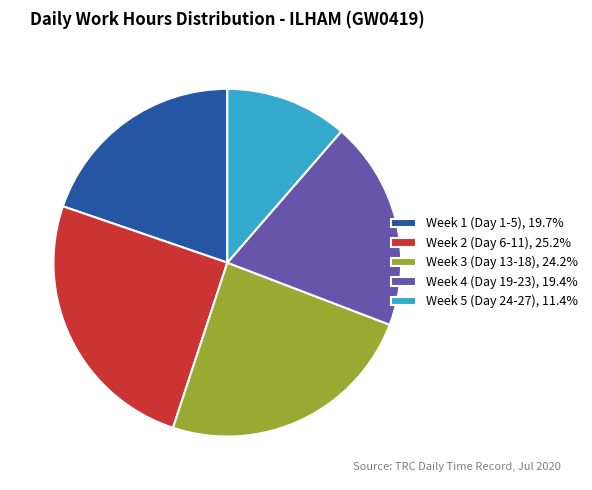

Is the sum of Week 3 (Day 13-18), 24.2% and Week 1 (Day 1-5), 19.7% greater than half?

No